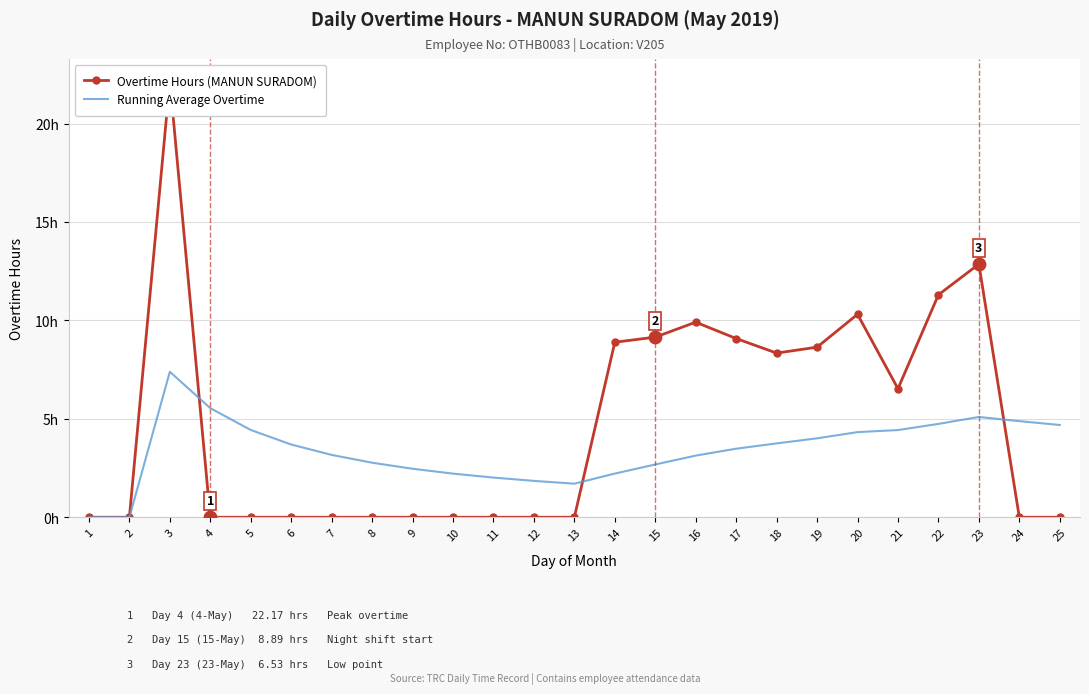

At which category is the sum across all series the highest?

3